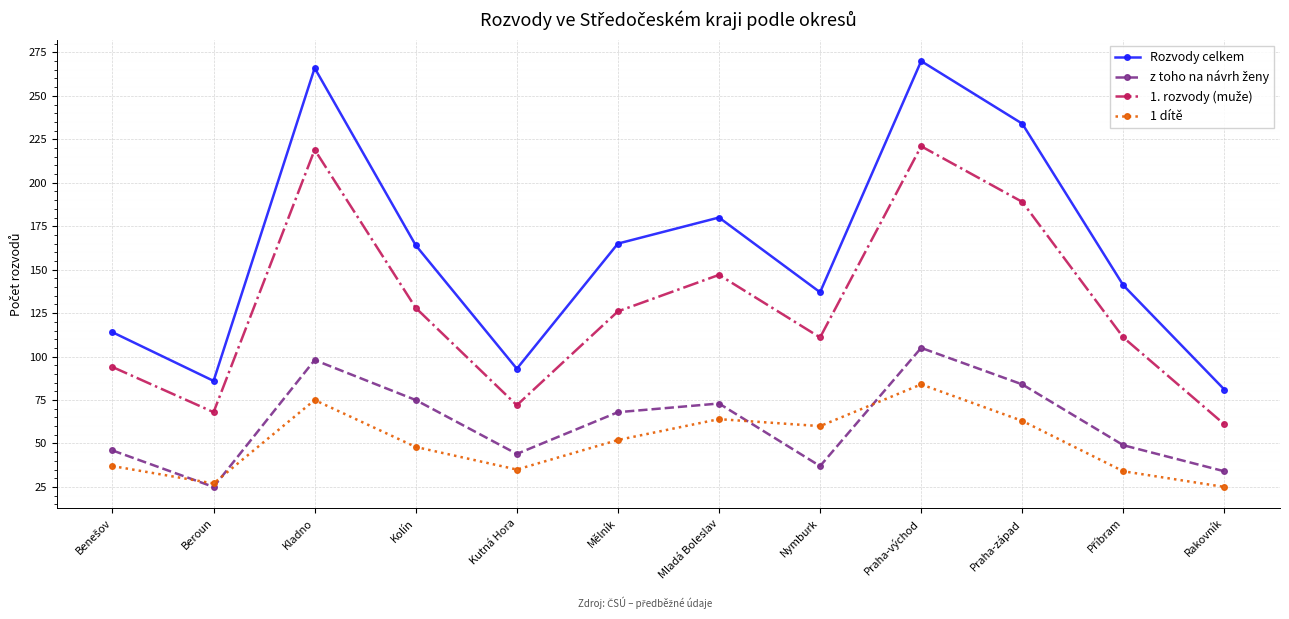

What is the maximum value shown in the chart?

270